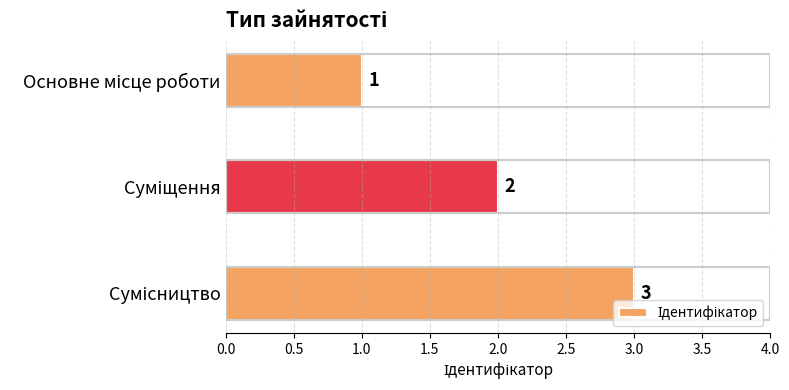

How many distinct data groups are displayed?

1